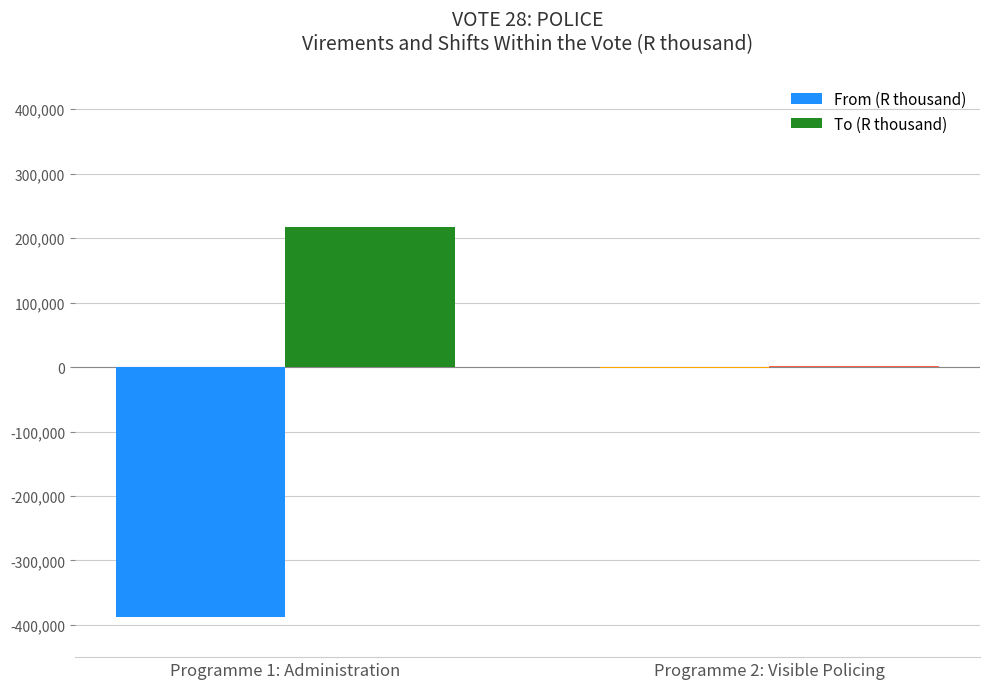

Between Programme 1: Administration and Programme 2: Visible Policing, which series saw the biggest shift?

From (R thousand)